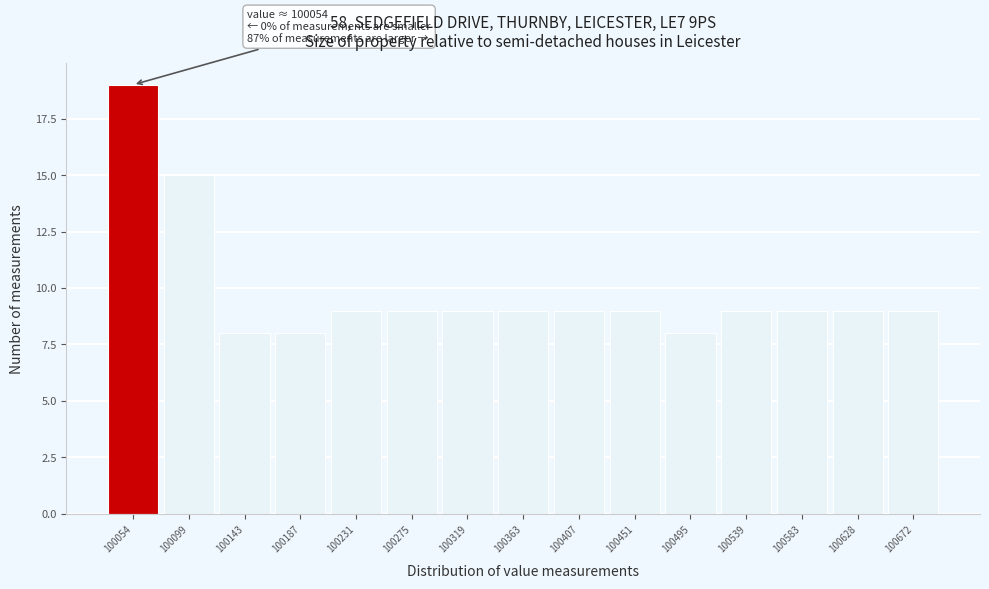

Reading left to right, what are all the values shown in this chart?

100054=19	100099=15	100143=8	100187=8	100231=9	100275=9	100319=9	100363=9	100407=9	100451=9	100495=8	100539=9	100583=9	100628=9	100672=9